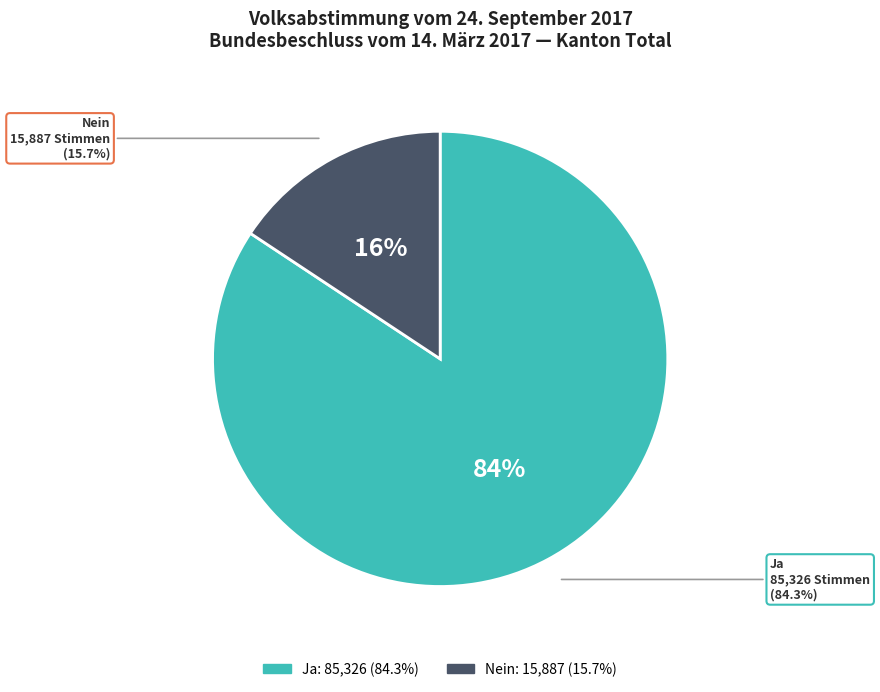

To the nearest percent, what percentage of the pie is Ja?

84%